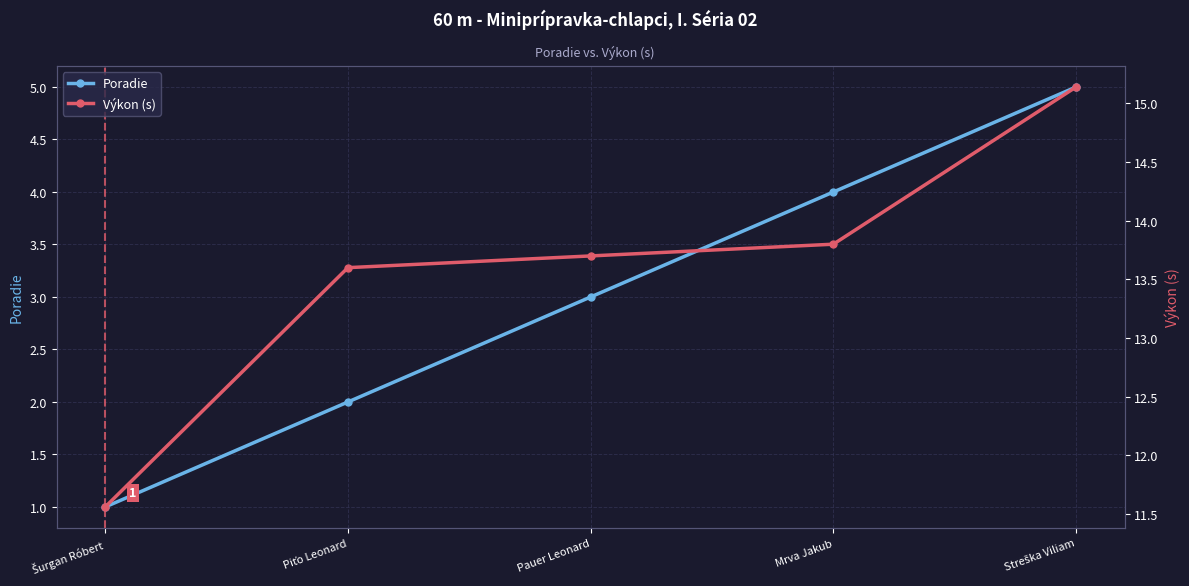

Reading left to right, list all the values displayed in this chart.

Poradie: 1.0	2.0	3.0	4.0	5.0
Výkon (s): 11.6	13.6	13.7	13.8	15.1